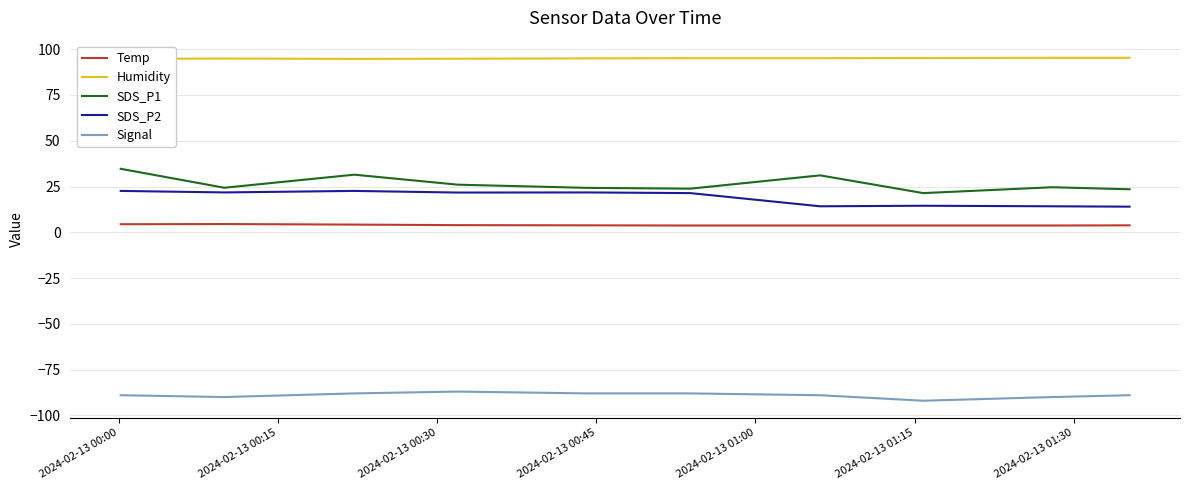

True or false: SDS_P2 and Humidity cross at least once.

False